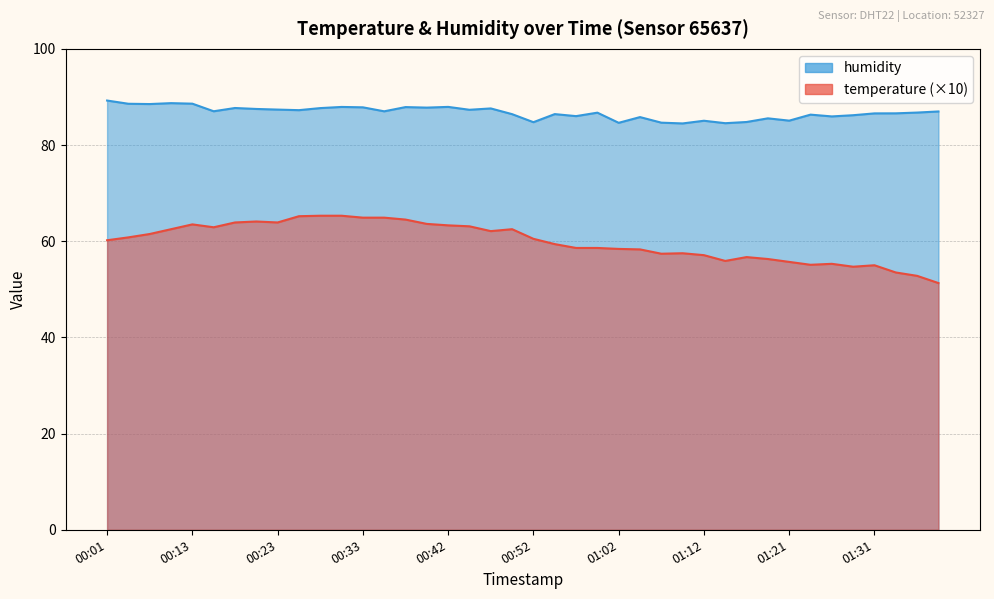

True or false: temperature has a value of 18.7 at 00:20.

False